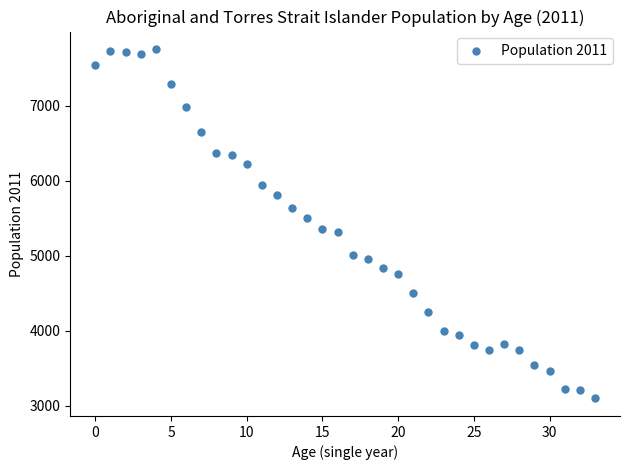

What is the range of Y values (max minus min)?

4664